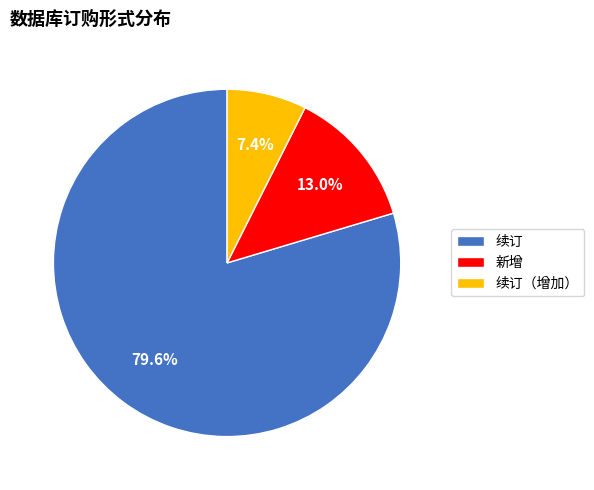

To the nearest percent, what percentage of the pie is 续订?

80%